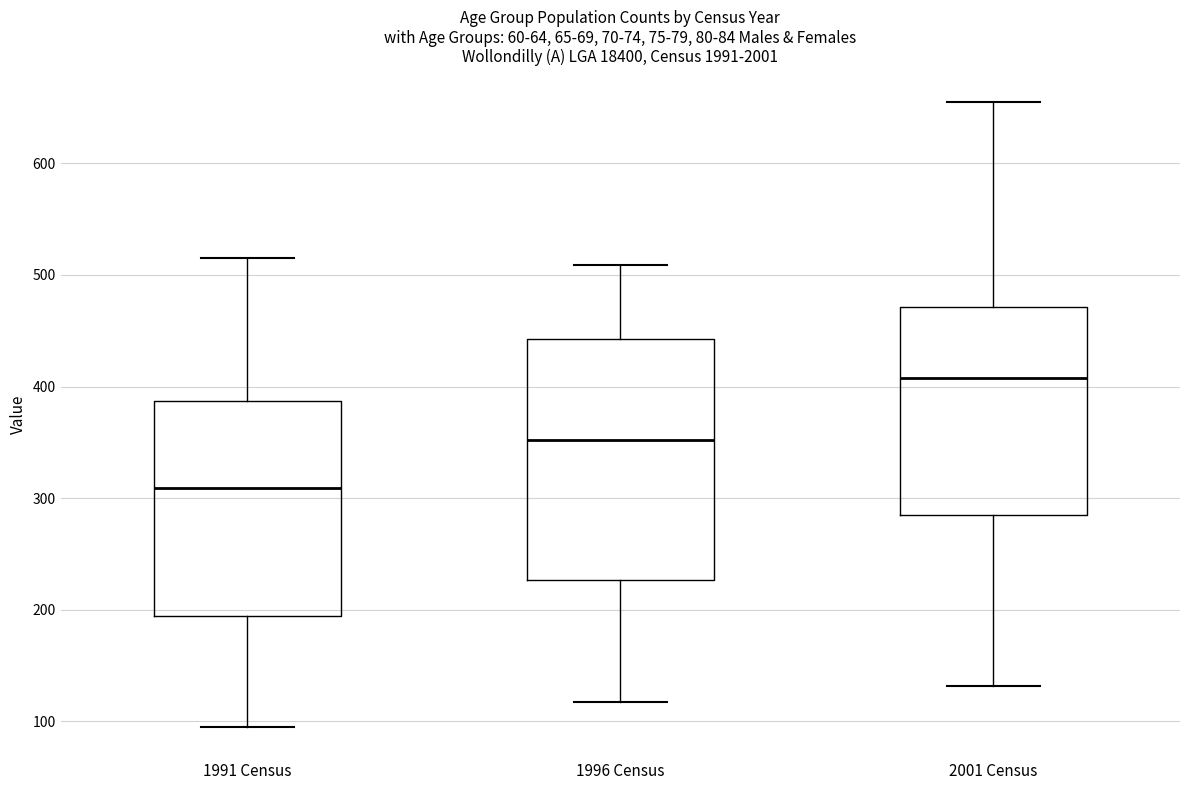

Comparing the boxes themselves (not the whiskers), which one is the tallest?

1996 Census